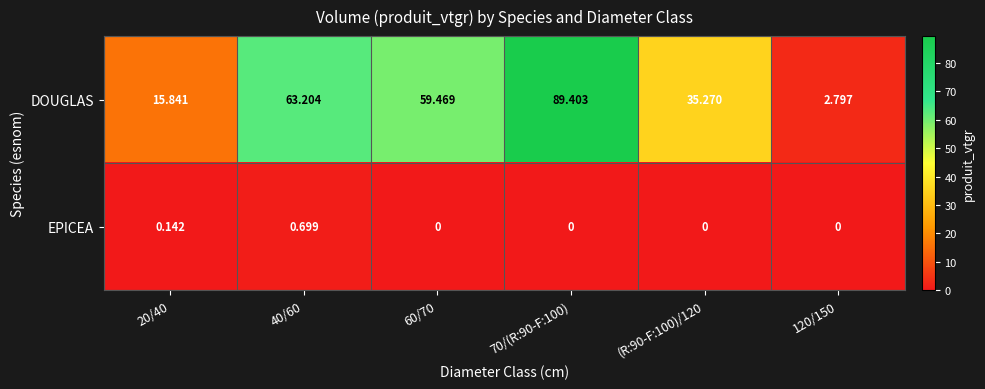

Which series changed the most between 20/40 and 40/60?

DOUGLAS